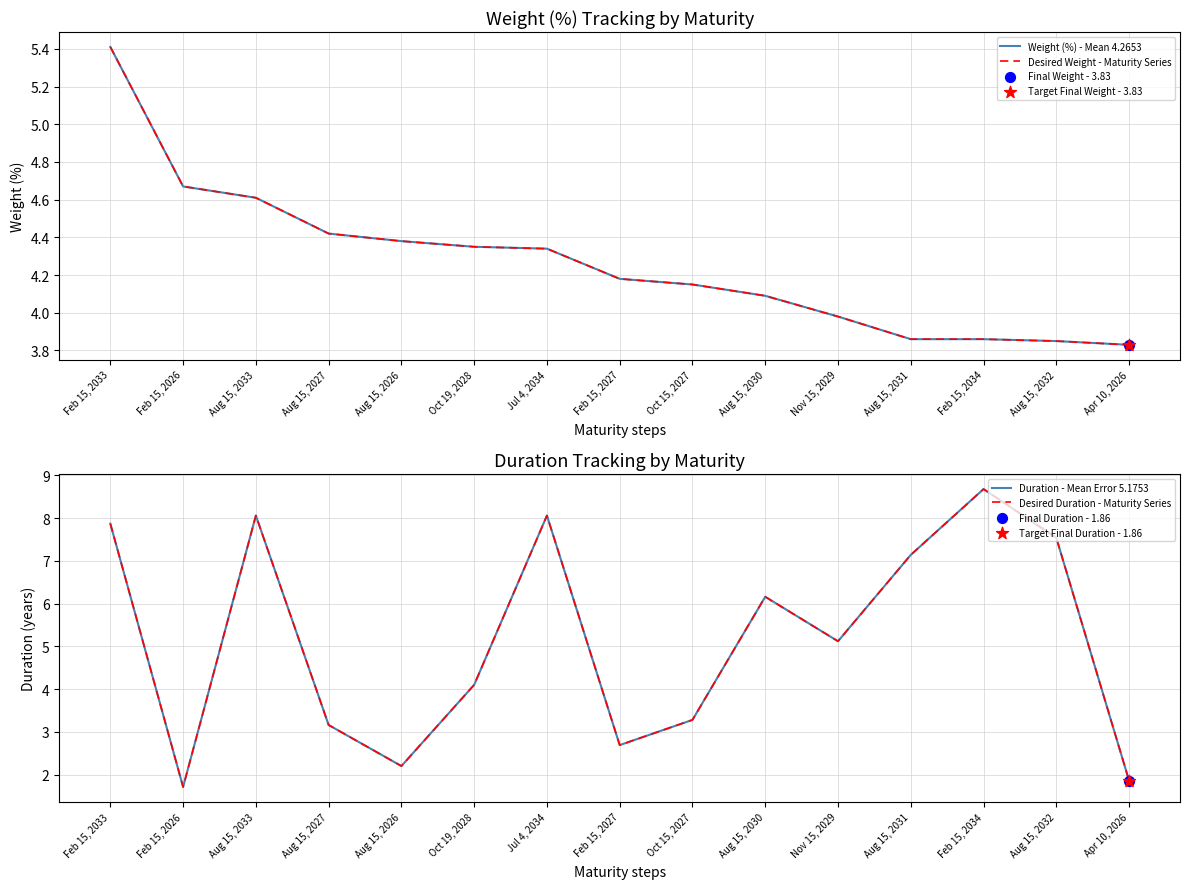

At which category is the sum across all series the highest?

Feb 15, 2033